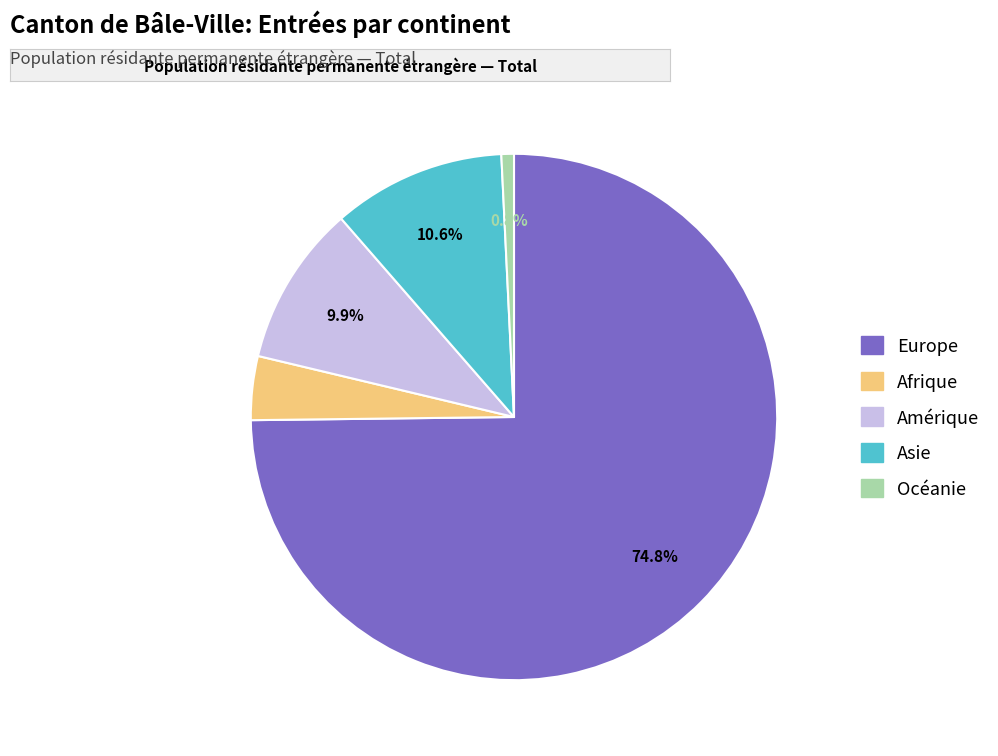

To the nearest percent, what is the average slice percentage?

20%